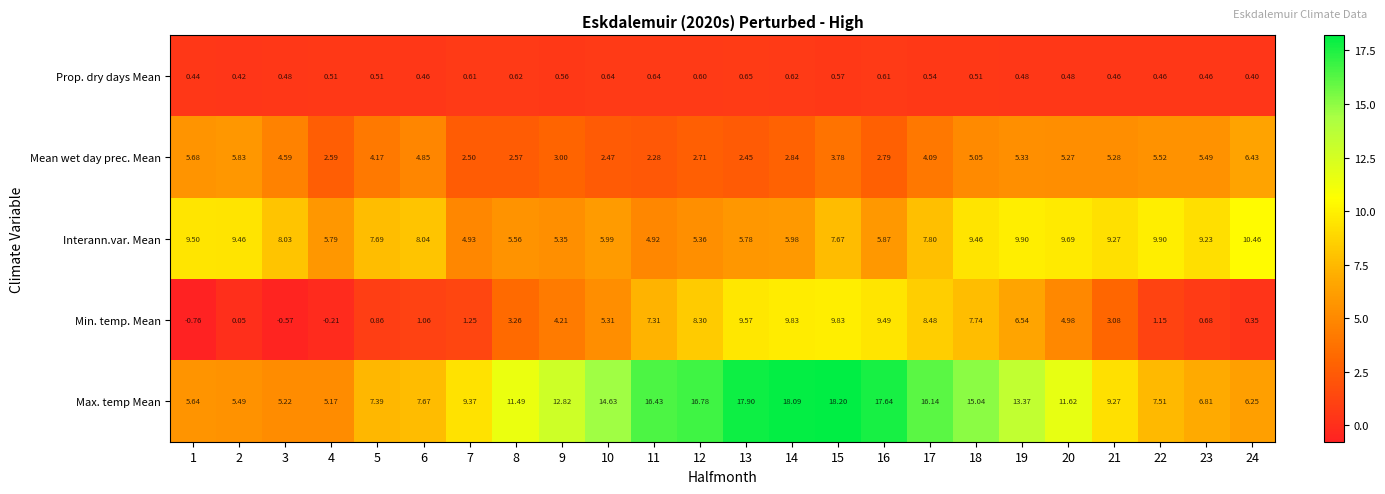

At which category is the sum across all series the highest?

15